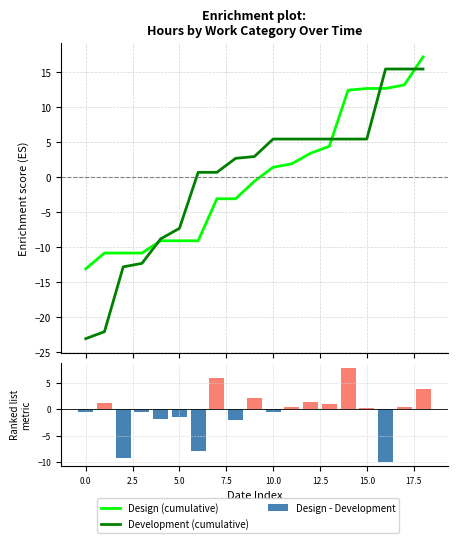

What is the highest value of the Design (cumulative) series?

17.2